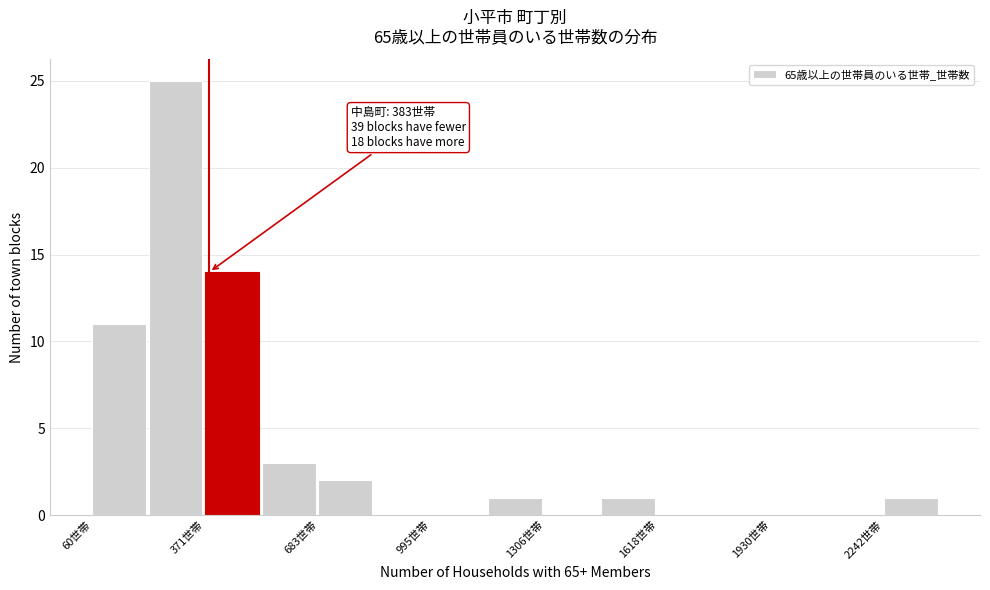

Read against the x-axis, roughly where is the centre of the tallest bar?

300